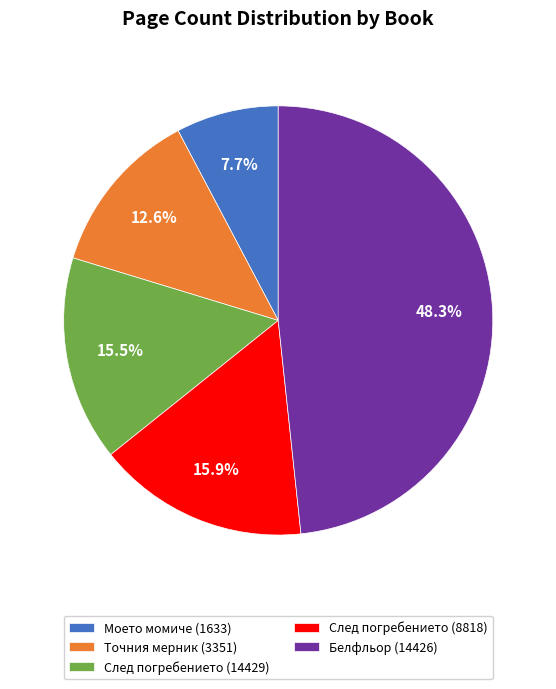

Is there a majority slice in this chart?

No